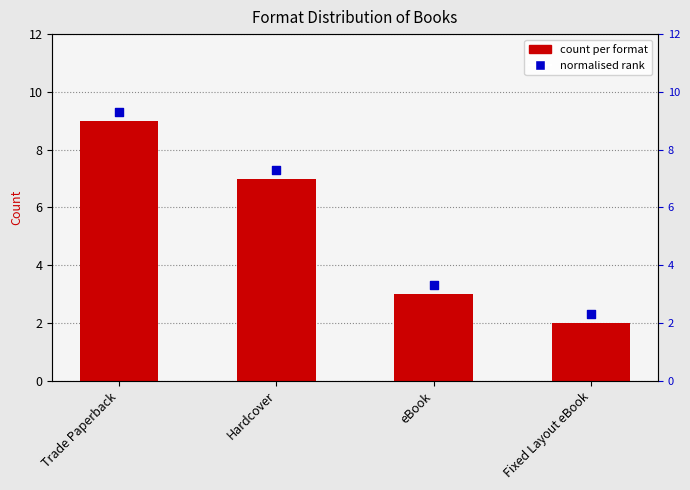

What is the ratio of the value at eBook to the value at Trade Paperback?

0.3